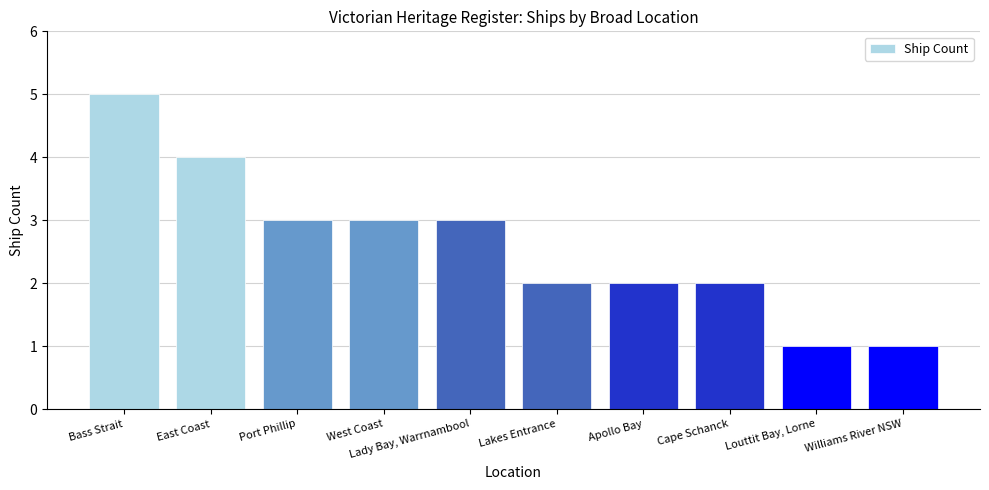

What is the maximum value shown in the chart?

5